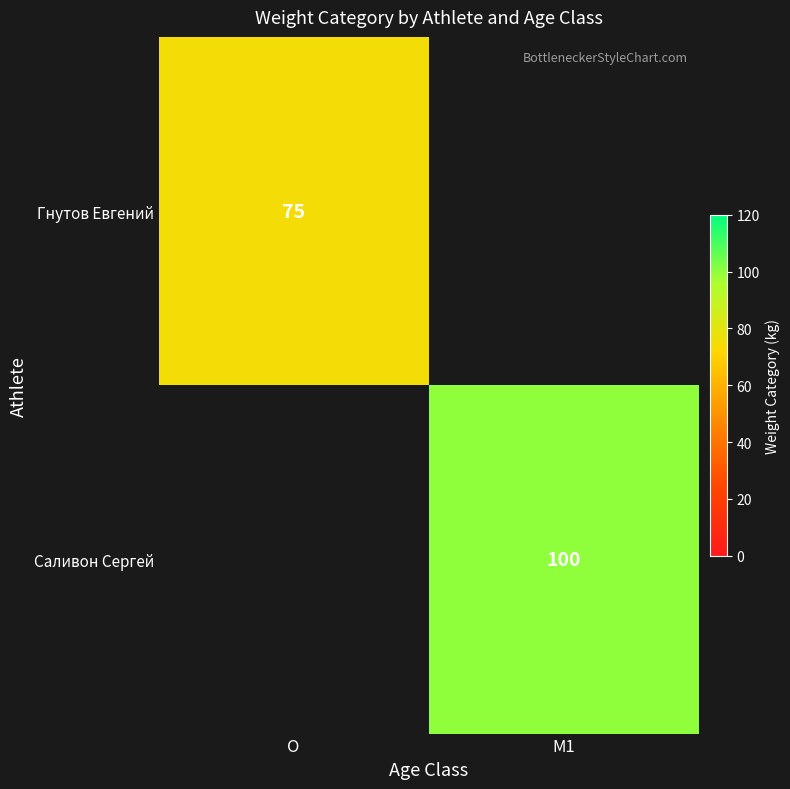

The value of Гнутов Евгений at O is 130. True or false?

False